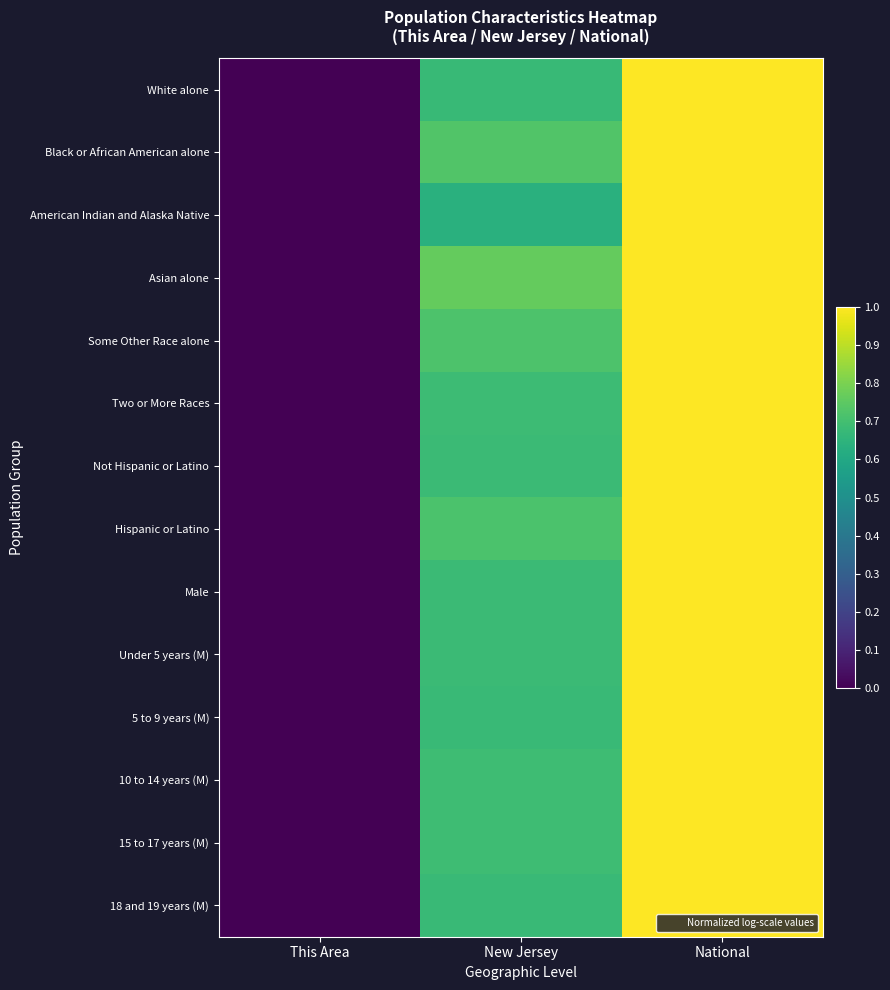

What is the greatest value displayed?

1.0